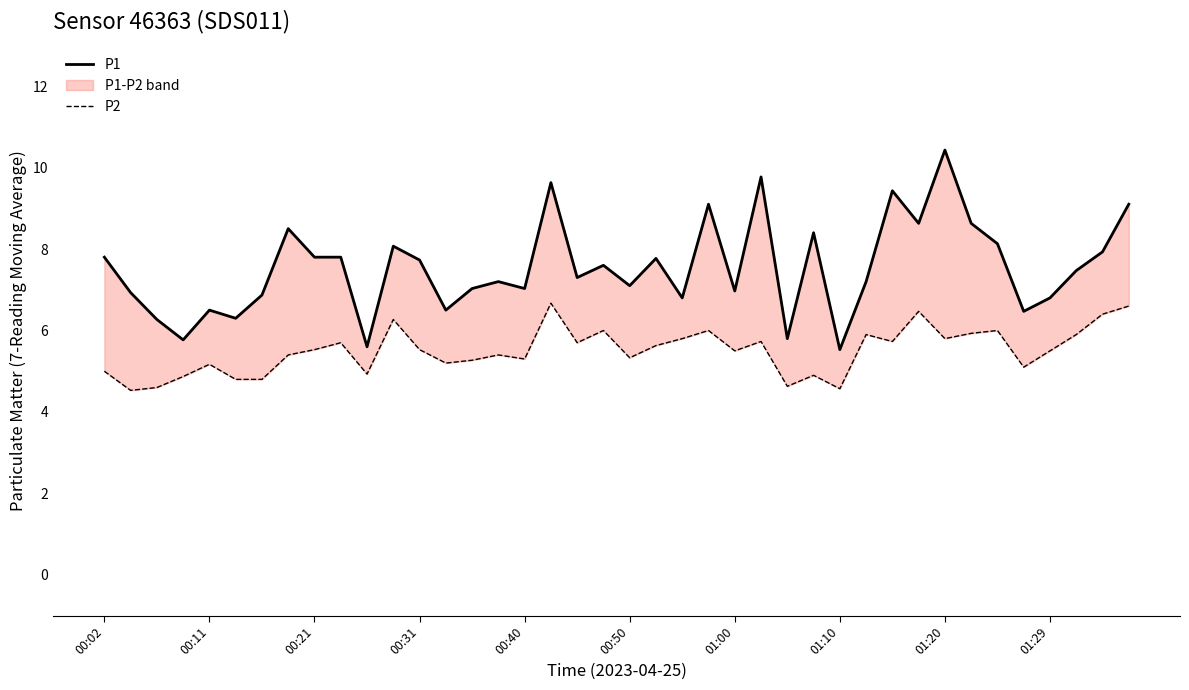

How many distinct data groups are displayed?

2